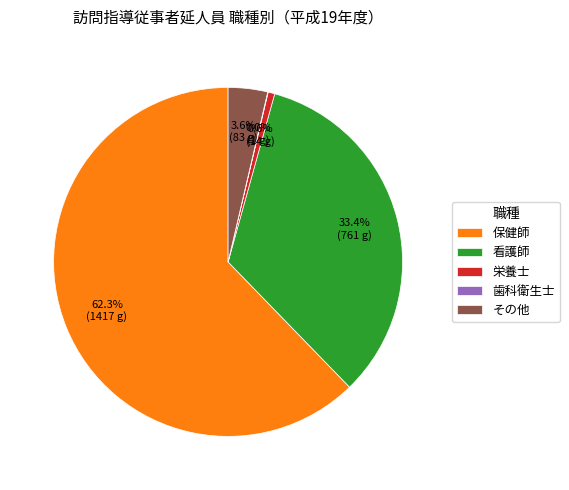

Which slice represents more than half of the pie?

保健師